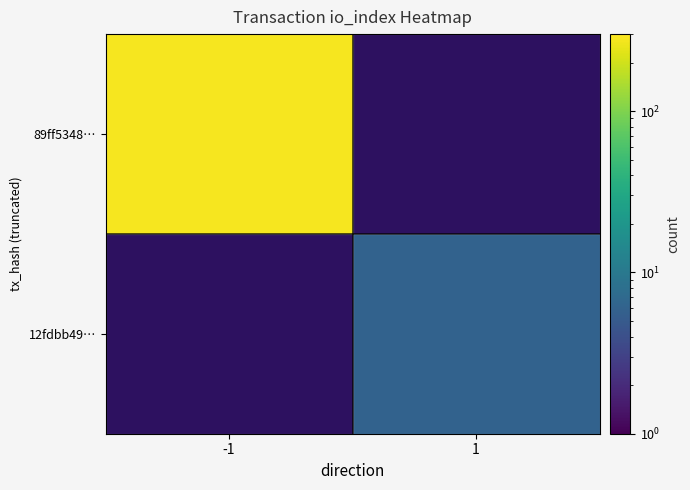

Rank the categories by 89ff5348… value from lowest to highest.

-1, 1